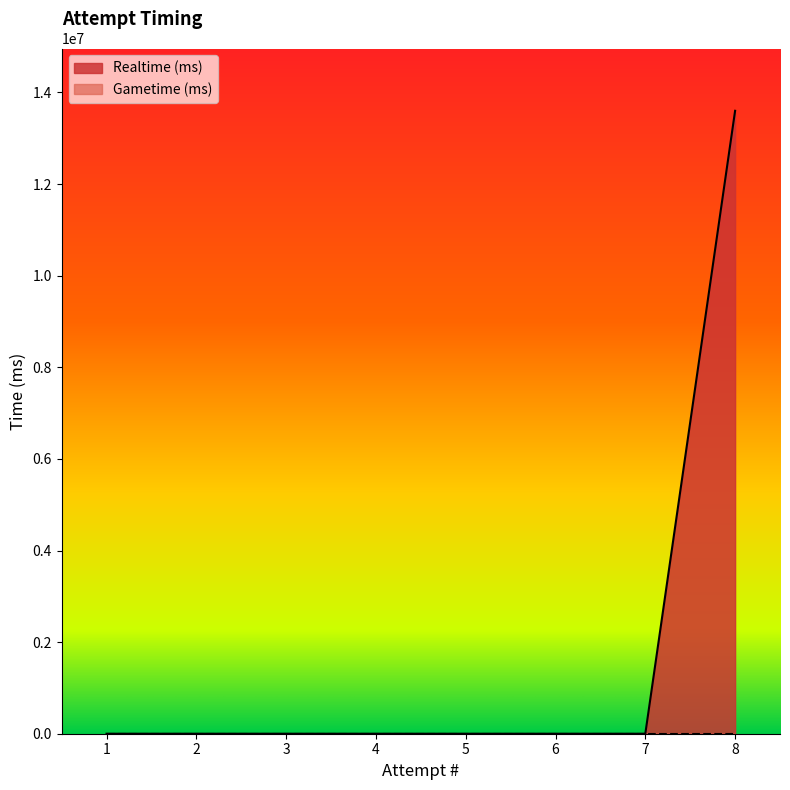

Rank the categories by value from lowest to highest.

1, 2, 3, 4, 5, 6, 7, 8